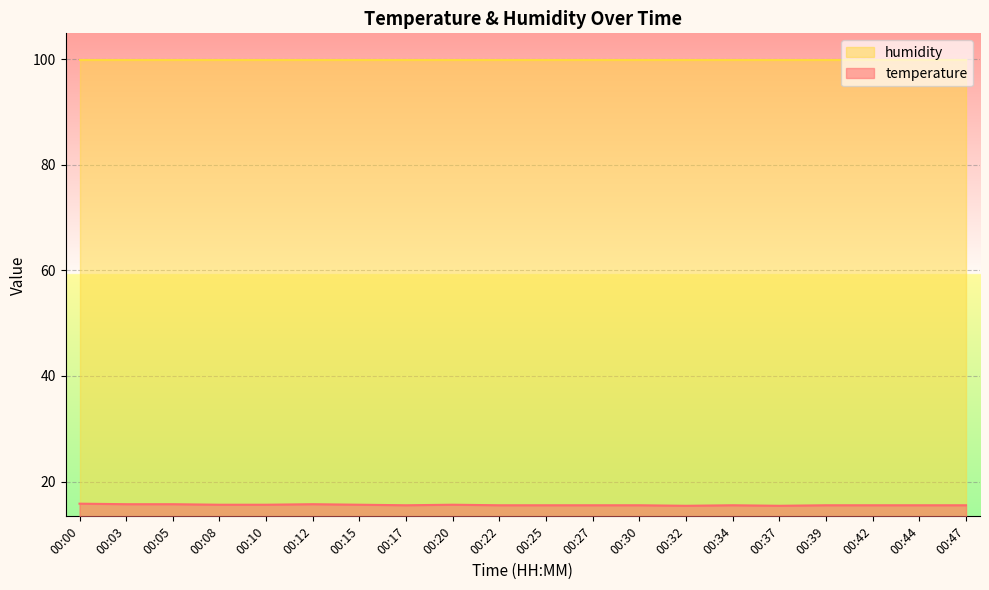

The value at 00:27 is 15.5. True or false?

True